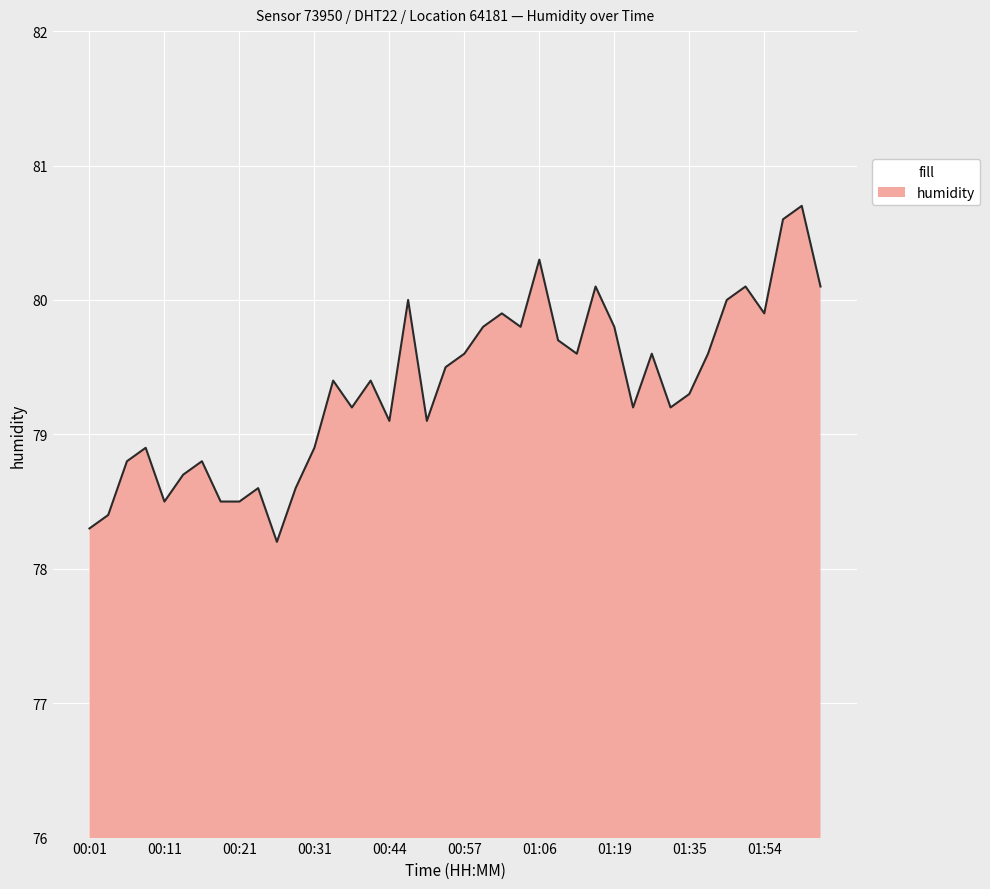

What is the maximum value shown in the chart?

80.7